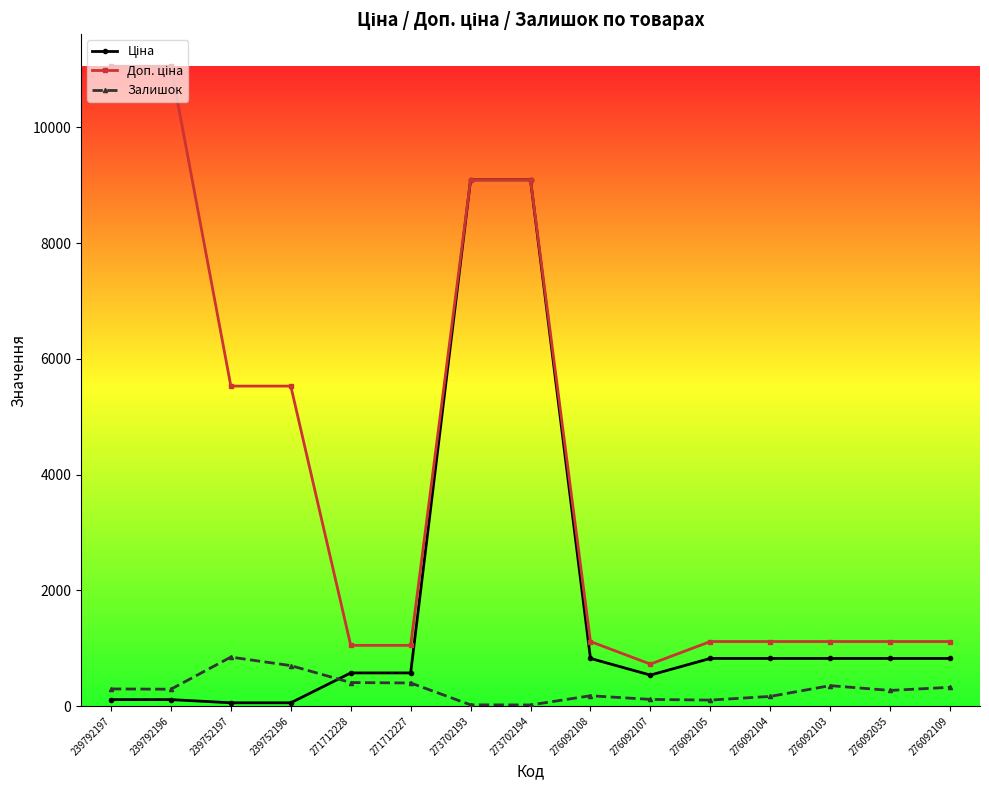

What is the greatest value displayed?

11055.0